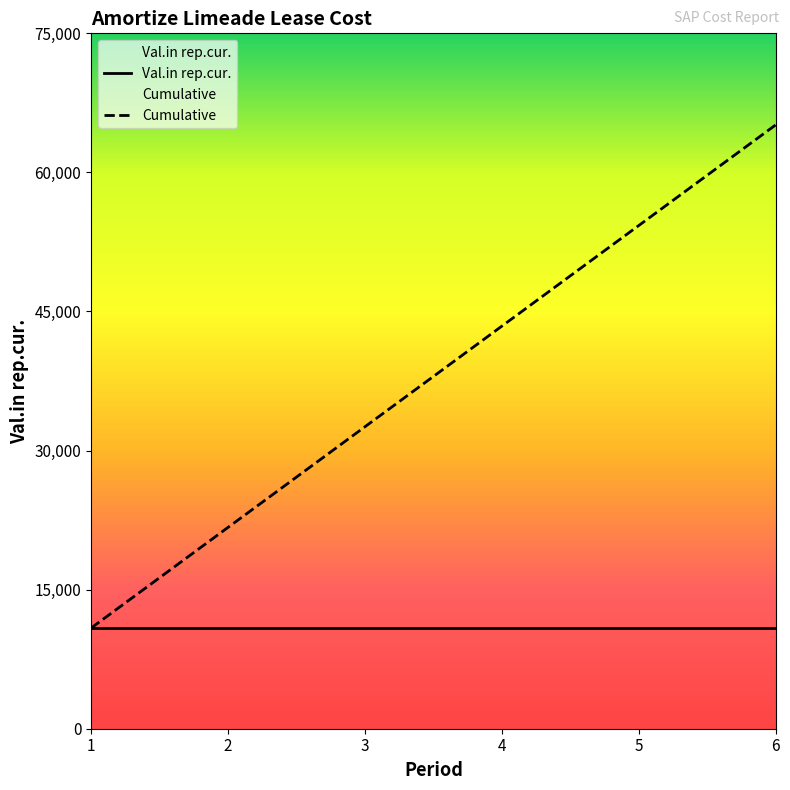

Approximately how many times larger is the value at 2 compared to 6?

0.3